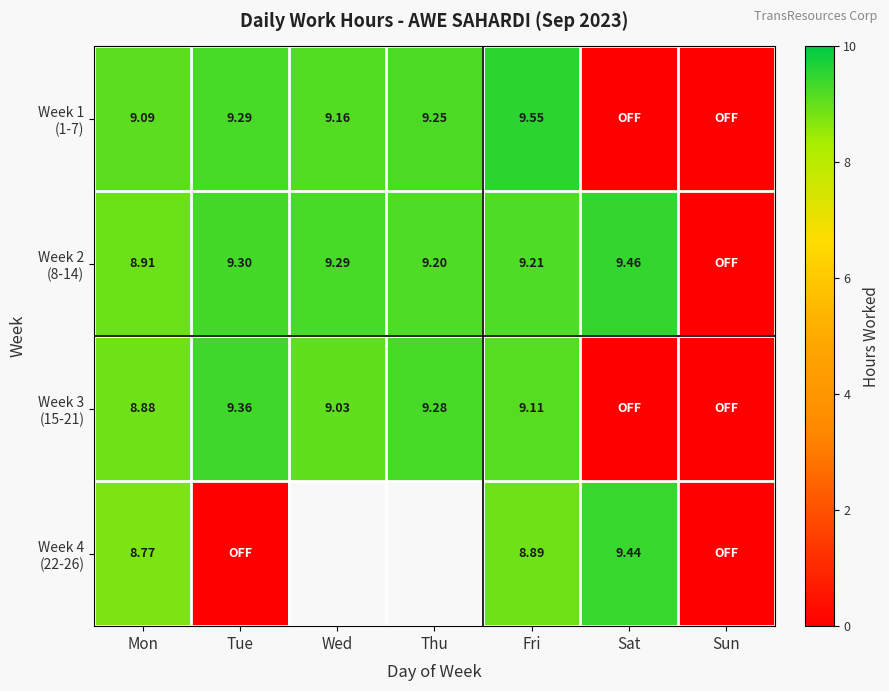

Is the value of Week 1 (1-7) at Fri greater than the value of Week 4 (22-26) at Sat?

Yes